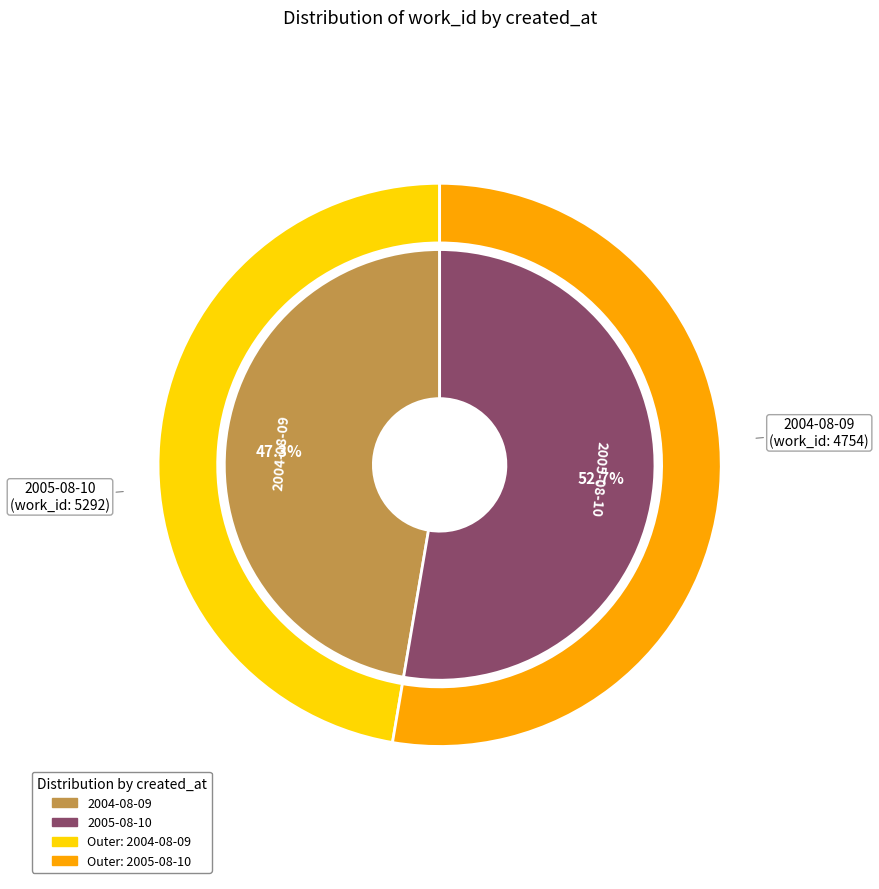

To the nearest percent, what is the difference between the 2004-08-09 and 2005-08-10 slice percentages?

5%